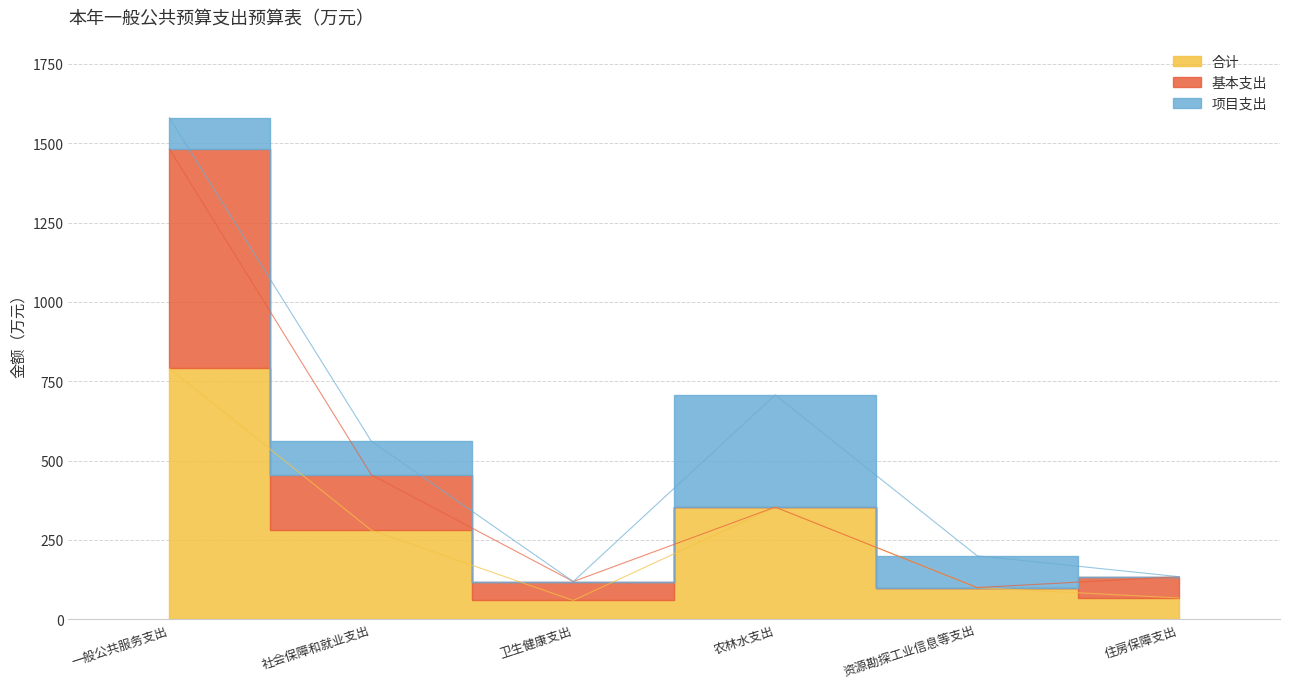

Reading left to right, transcribe all the data shown in this chart.

合计: 一般公共服务支出=790.2	社会保障和就业支出=280.6	卫生健康支出=59.4	农林水支出=353.5	资源勘探工业信息等支出=100.0	住房保障支出=67.1
基本支出: 一般公共服务支出=691.7	社会保障和就业支出=174.6	卫生健康支出=59.4	农林水支出=0.0	资源勘探工业信息等支出=0.0	住房保障支出=67.1
项目支出: 一般公共服务支出=98.5	社会保障和就业支出=106.0	卫生健康支出=0.0	农林水支出=353.5	资源勘探工业信息等支出=100.0	住房保障支出=0.0